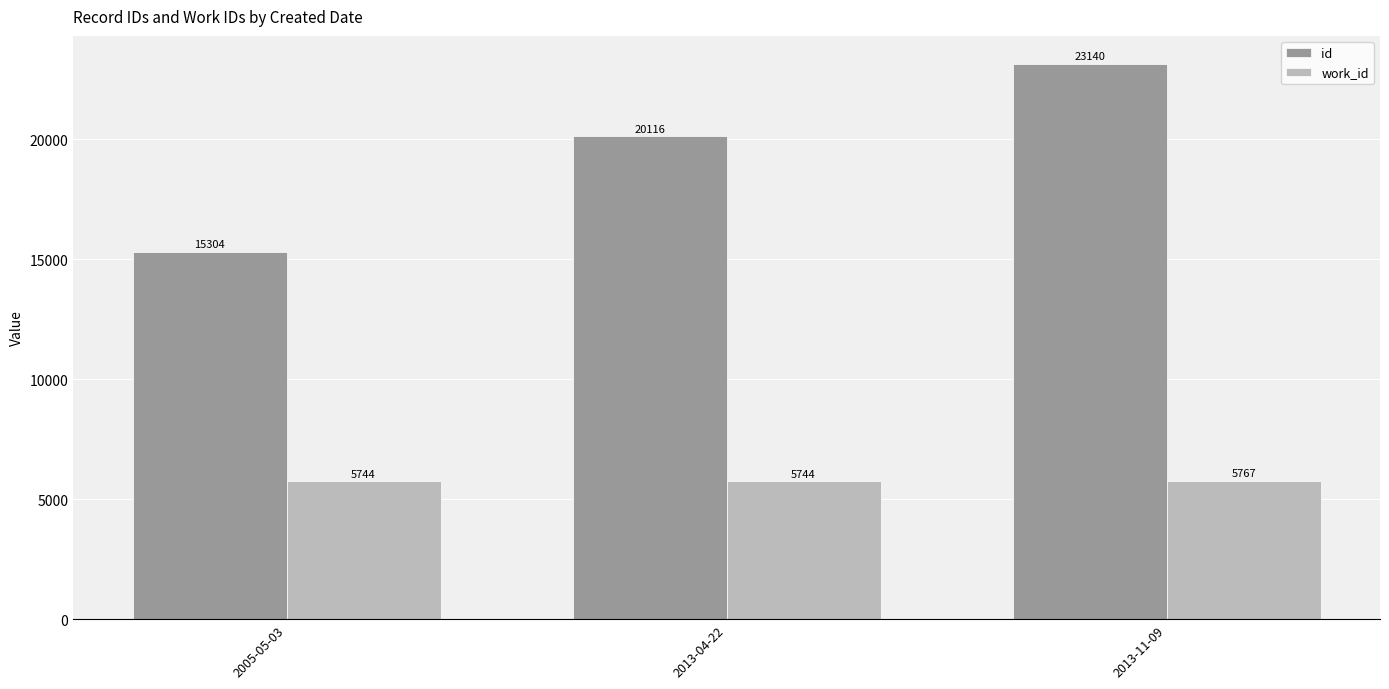

What is the label of the 1st bar from the left?

2005-05-03